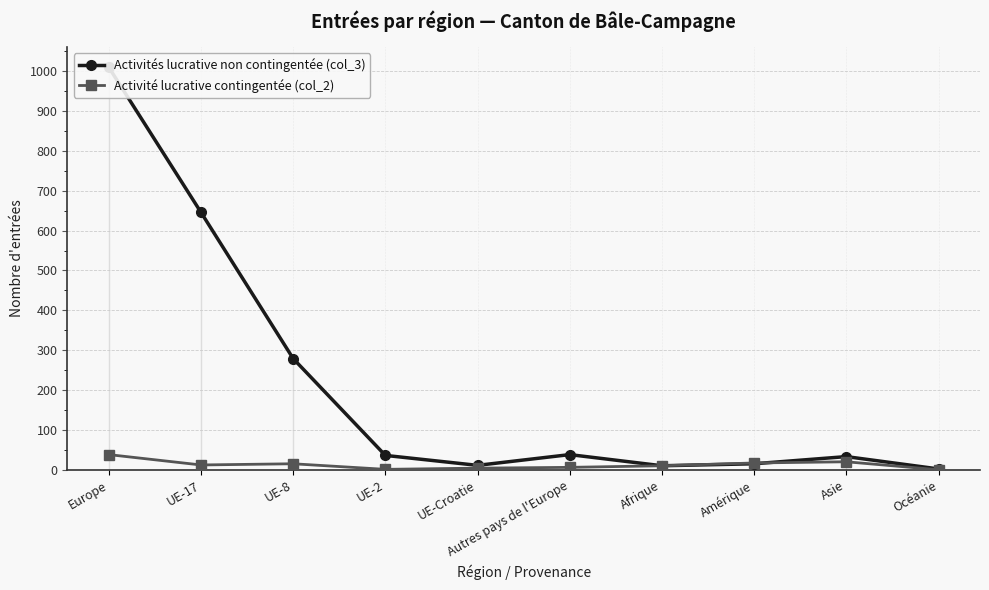

At which category does Activités lucrative non contingentée (col_3) reach its first local peak?

Autres pays de l'Europe